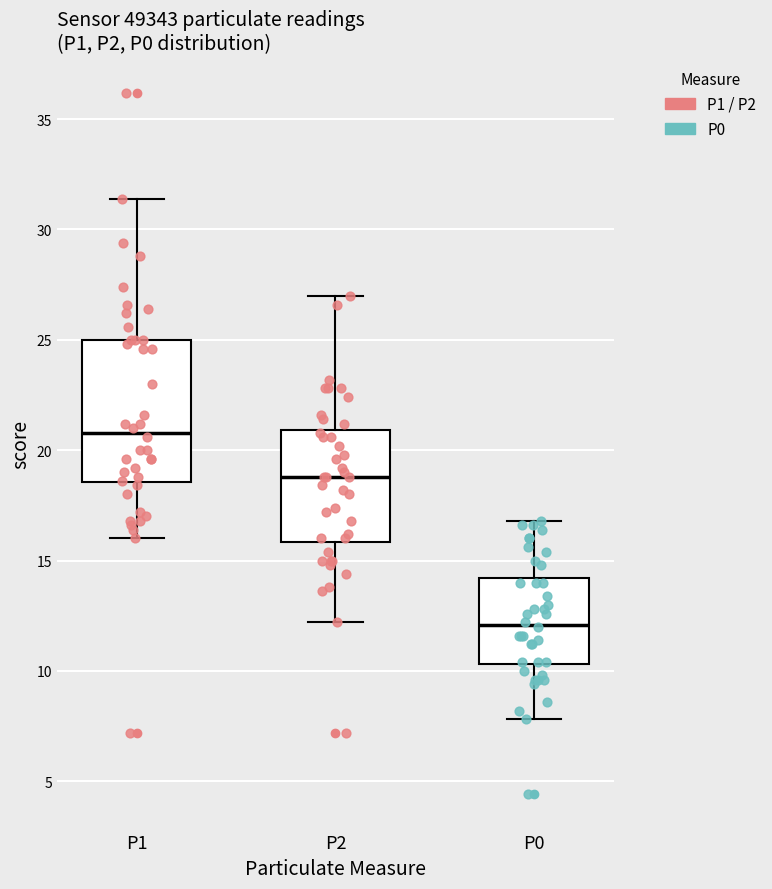

Which box has the lowest median line?

P0